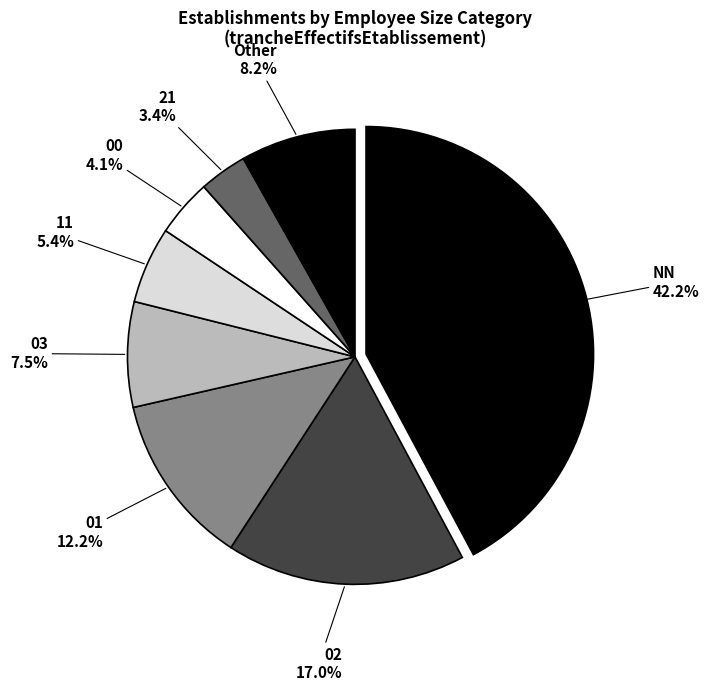

Which has a higher value, NN or 00?

NN